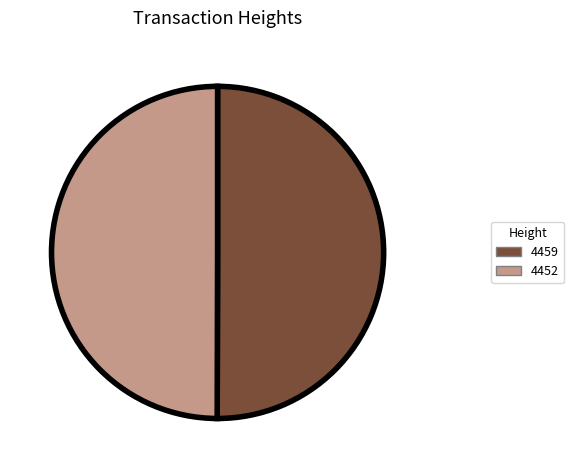

Is the sum of 4459 and 4452 greater than half?

Yes